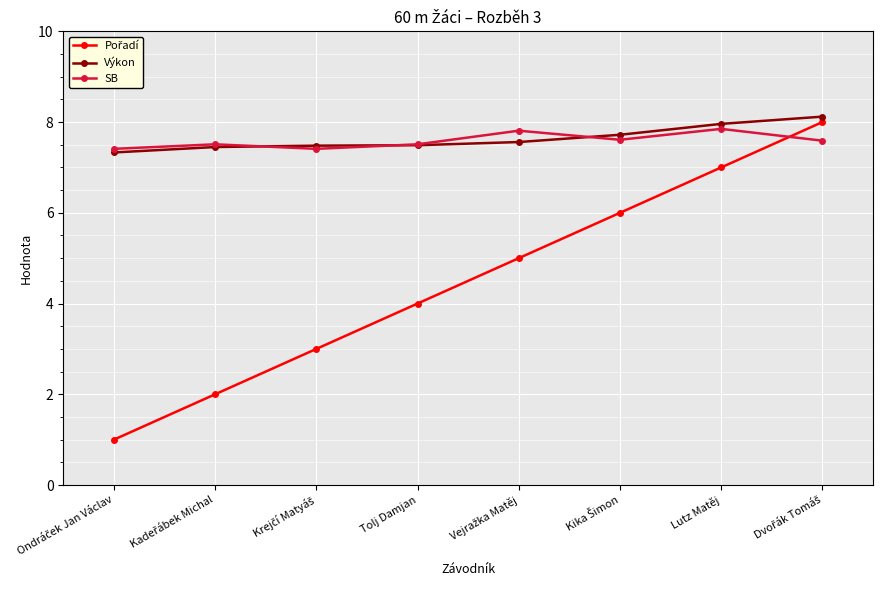

What is the value of the SB point at the 5th from the left?

7.8